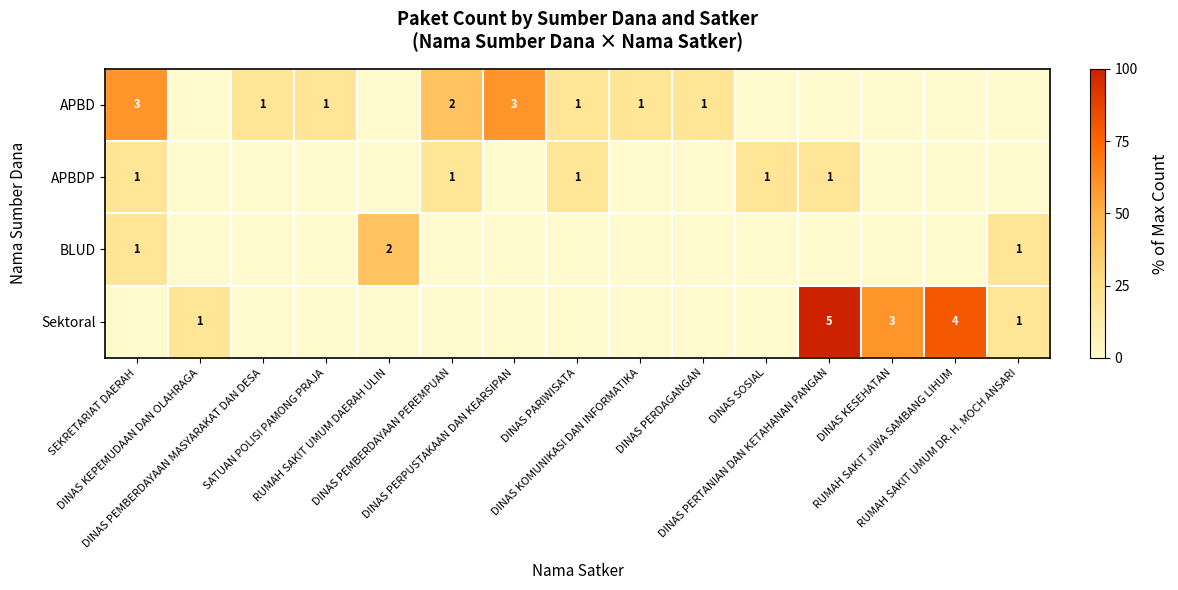

Rank the series at SEKRETARIAT DAERAH from highest to lowest value.

APBD, APBDP, BLUD, Sektoral